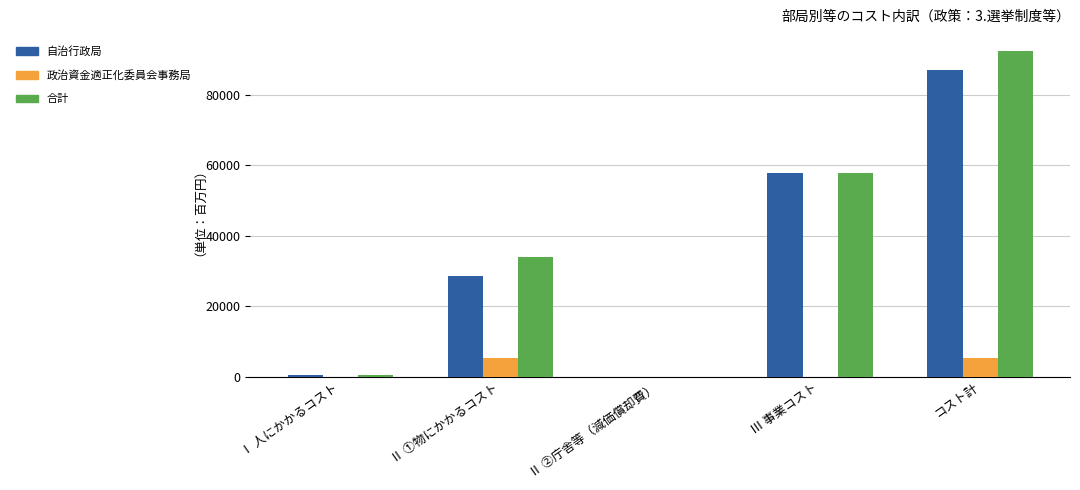

At which category is the sum across all series the highest?

コスト計